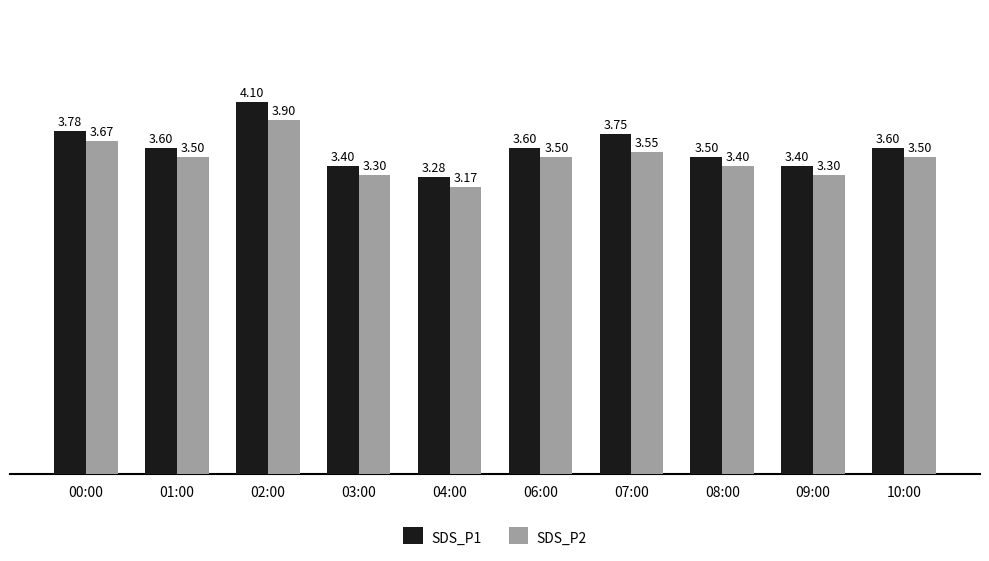

What is the difference between the second highest and second lowest values in the SDS_P2 series?

0.4